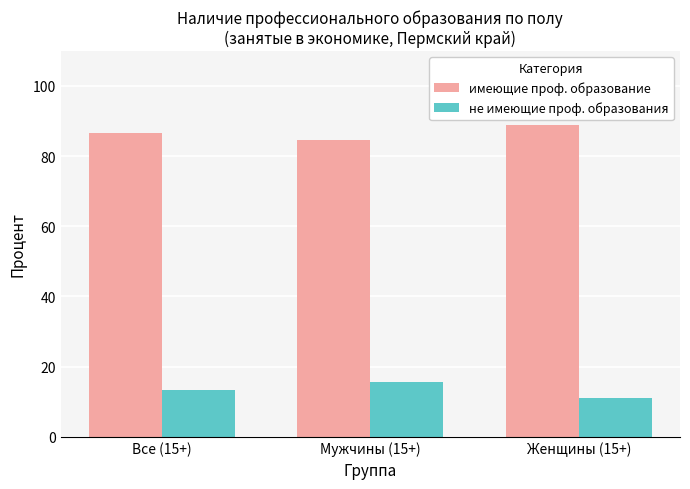

Is it true that не имеющие проф. образования equals 13.3 at Все (15+)?

True